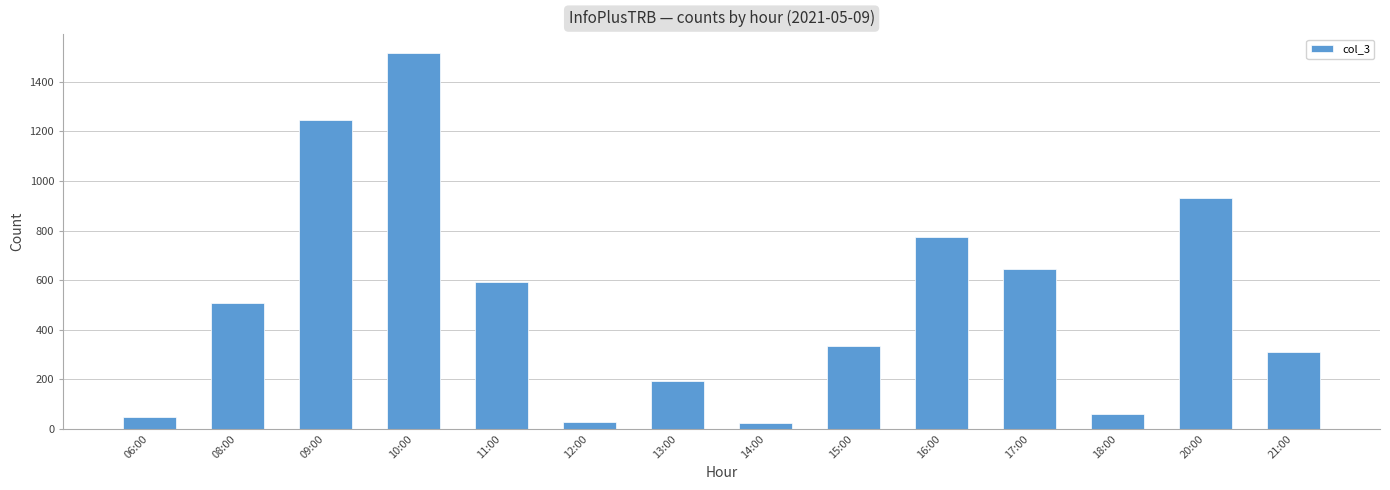

The chart shows a value of 310 at 21:00. True or false?

True